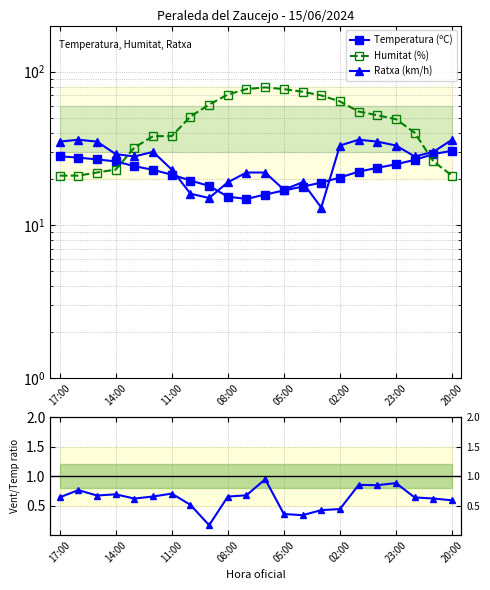

Is the value of Ratxa (km/h) at 20:00 greater than the value of Humitat (%) at 08:00?

No